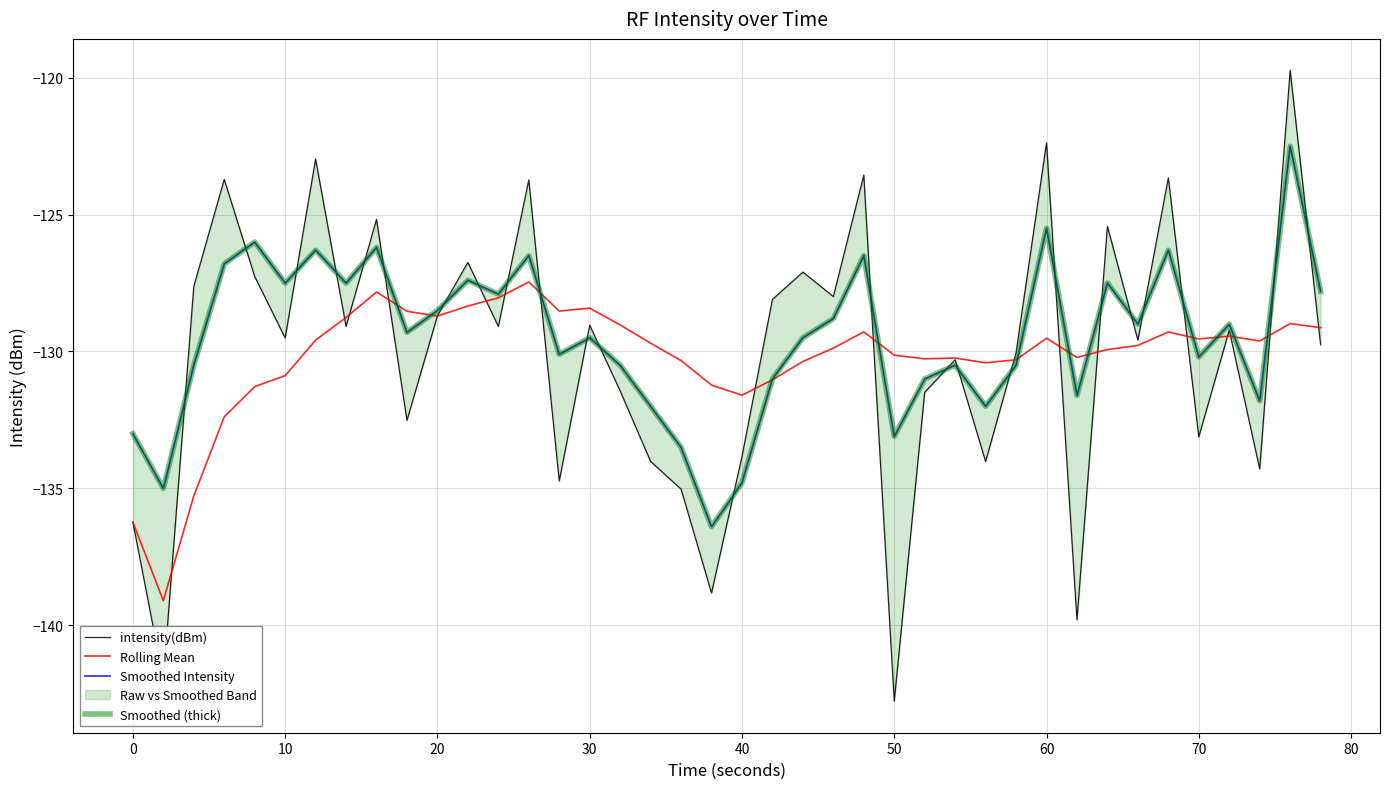

How many data points in intensity(dBm) are above -129?

16